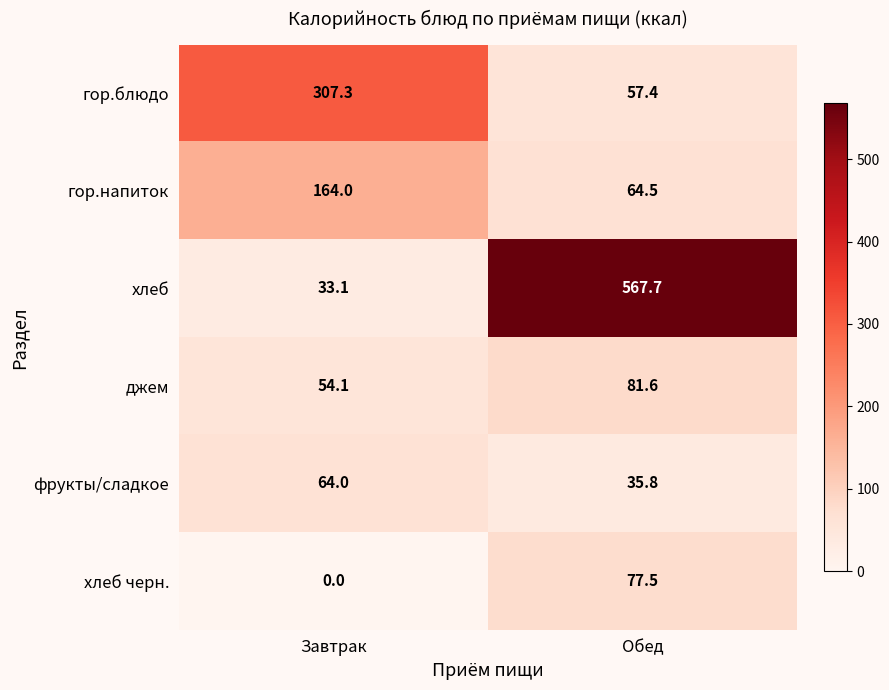

What is the difference between the maximum and minimum values in the фрукты/сладкое series?

28.2